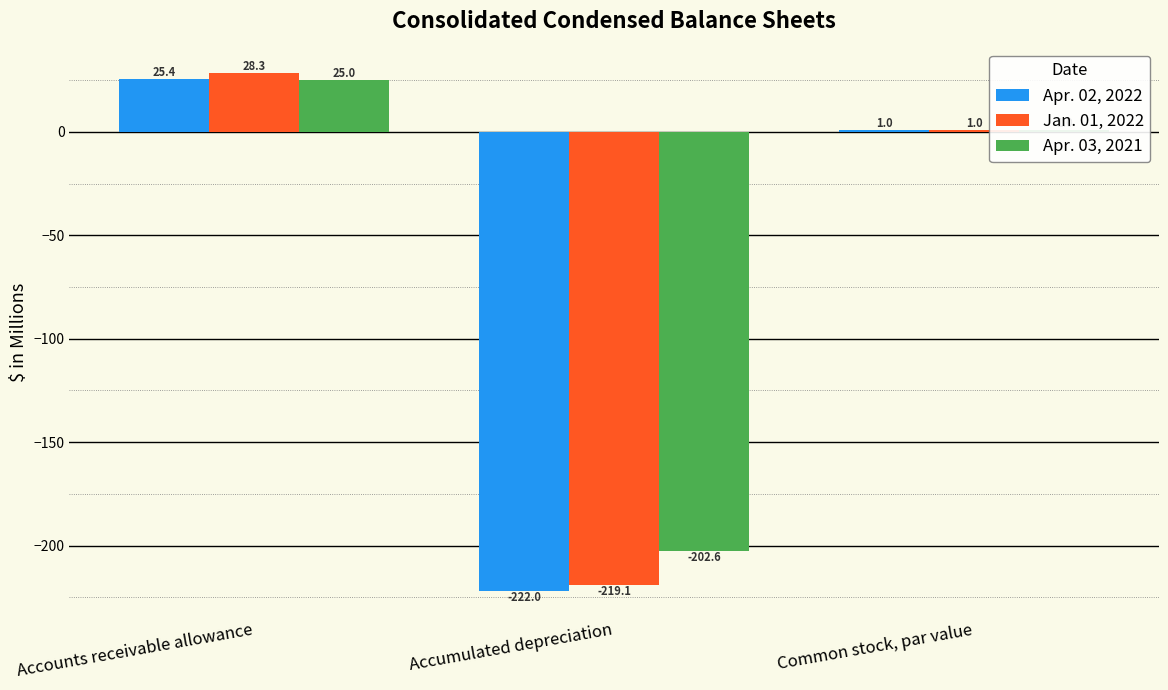

What is the difference between the maximum and minimum values in the Jan. 01, 2022 series?

247.4